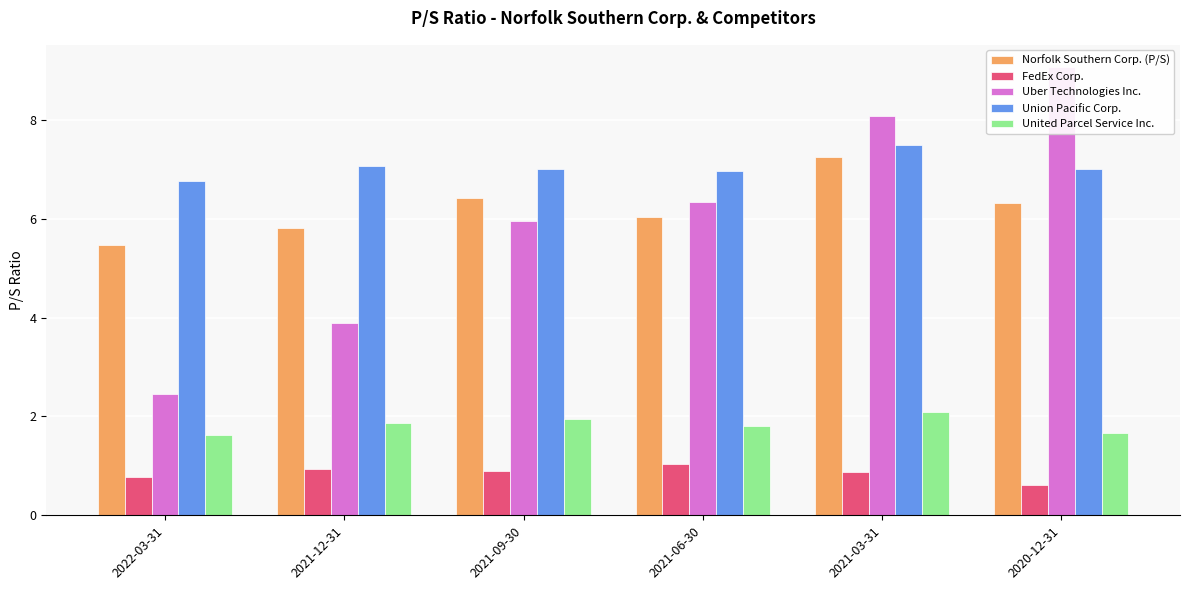

Reading left to right, what are all the values shown in this chart?

Norfolk Southern Corp. (P/S): 5.5	5.8	6.4	6.0	7.2	6.3
FedEx Corp.: 0.8	0.9	0.9	1.0	0.9	0.6
Uber Technologies Inc.: 2.5	3.9	6.0	6.3	8.1	9.1
Union Pacific Corp.: 6.8	7.1	7.0	7.0	7.5	7.0
United Parcel Service Inc.: 1.6	1.9	1.9	1.8	2.1	1.7